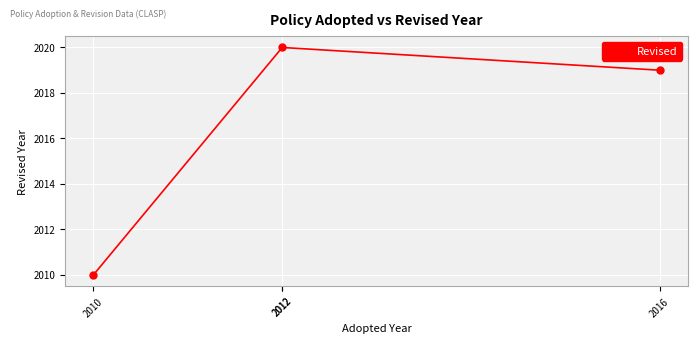

Where is the first local maximum?

2012